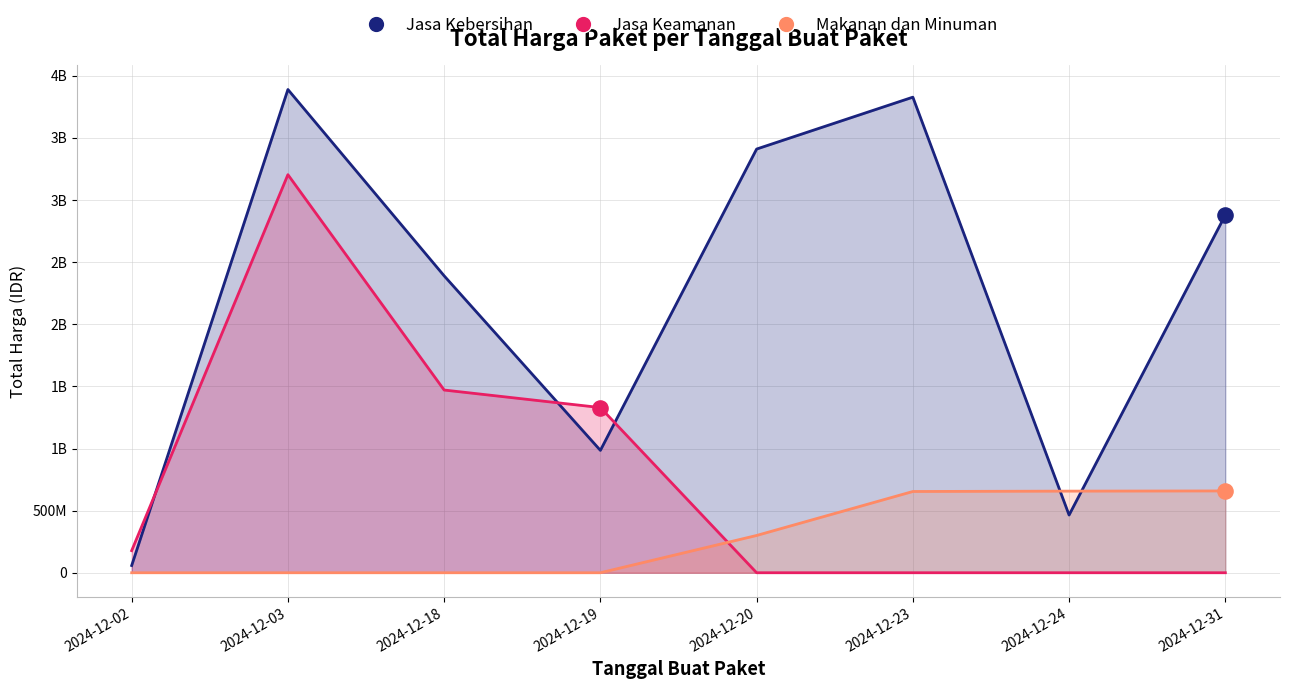

Which series contains the lowest Y value?

Jasa Keamanan